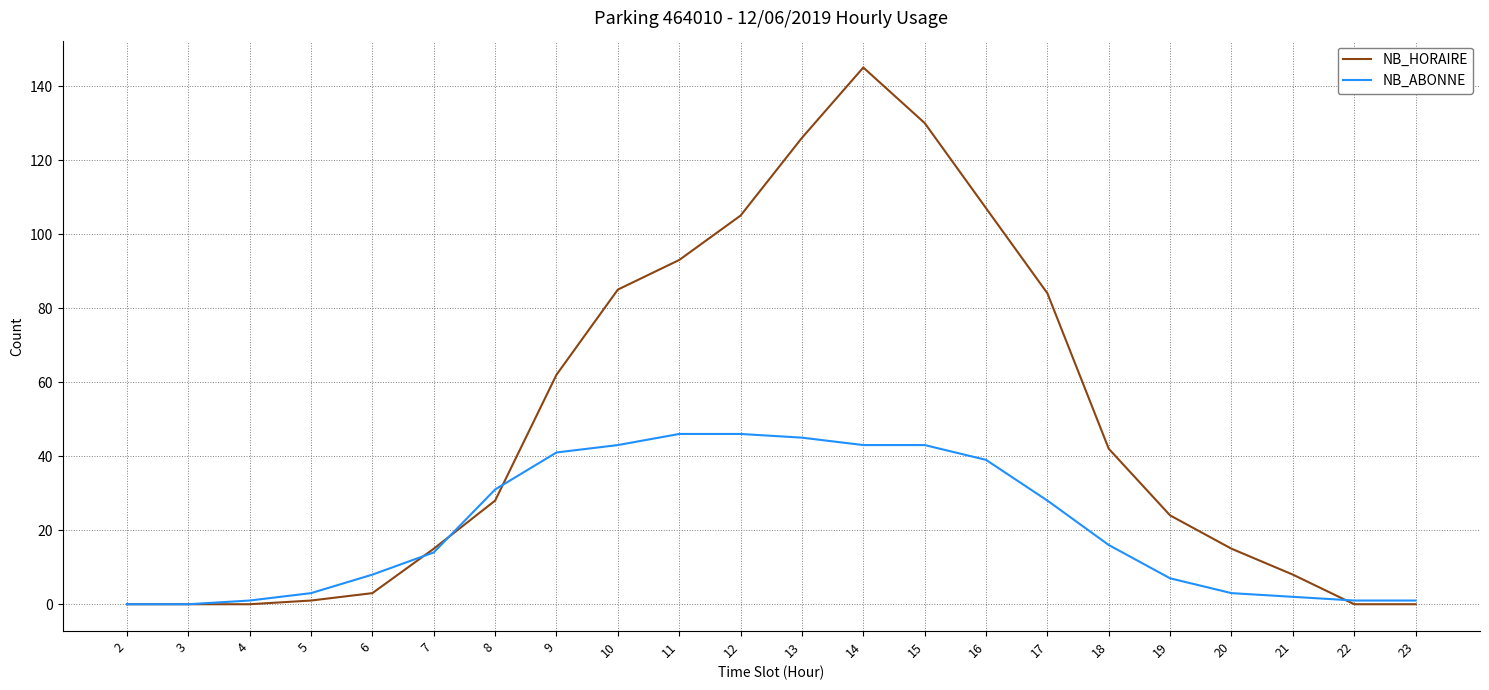

Which label corresponds to the largest value in the chart?

14